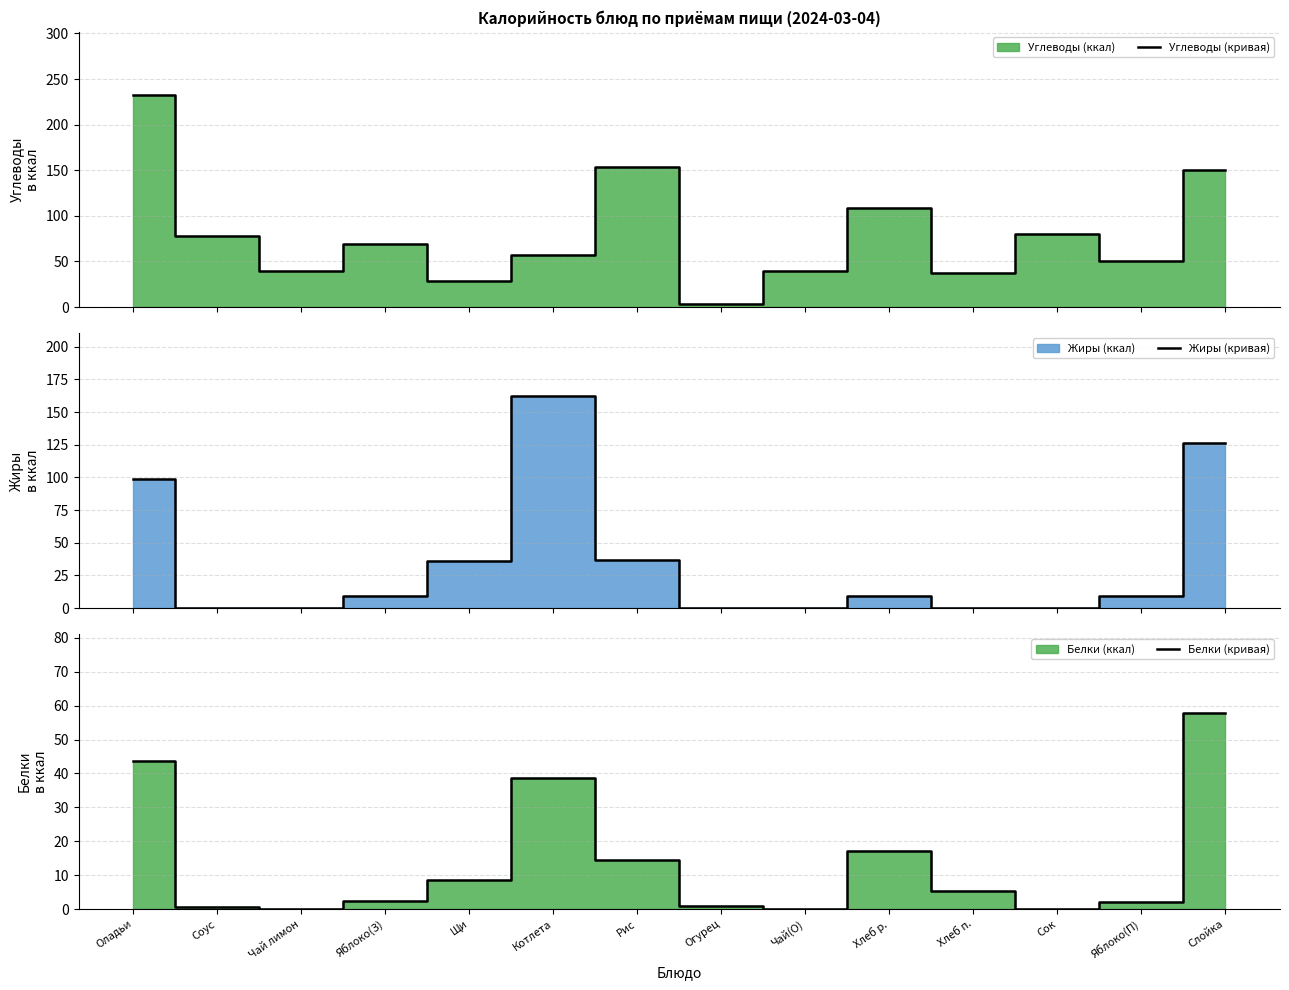

What is the difference between the highest and lowest values at Хлеб р.?

99.4